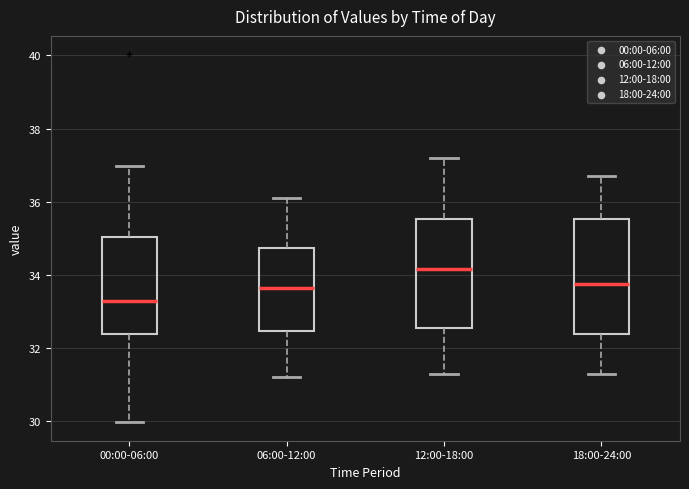

Which box's median line is the highest?

12:00-18:00